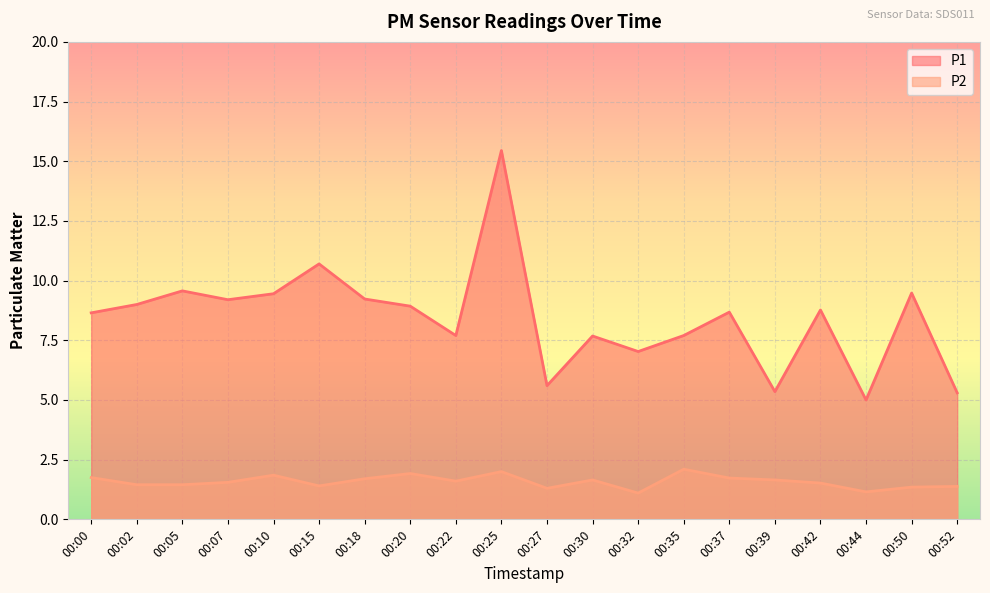

What is the value of the P2 point at the 8th from the left?

1.9